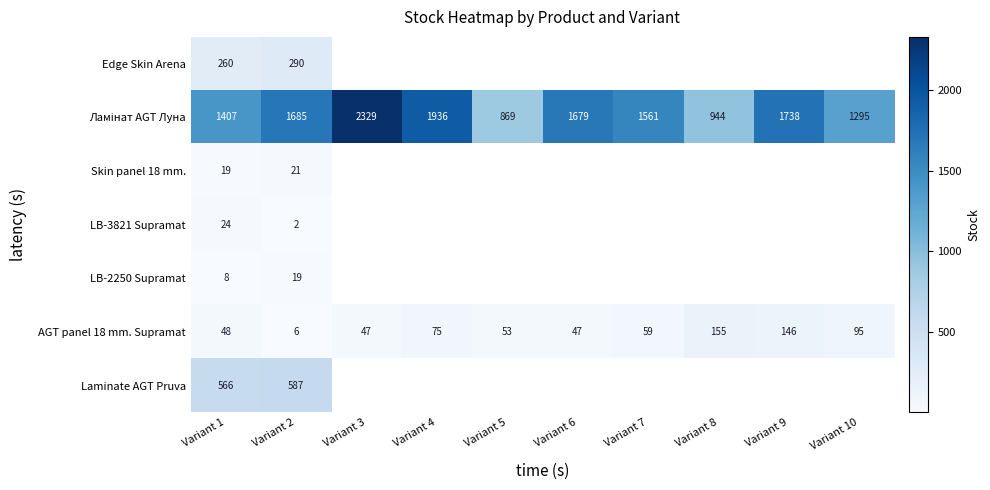

What is the minimum value shown in the chart?

2.0